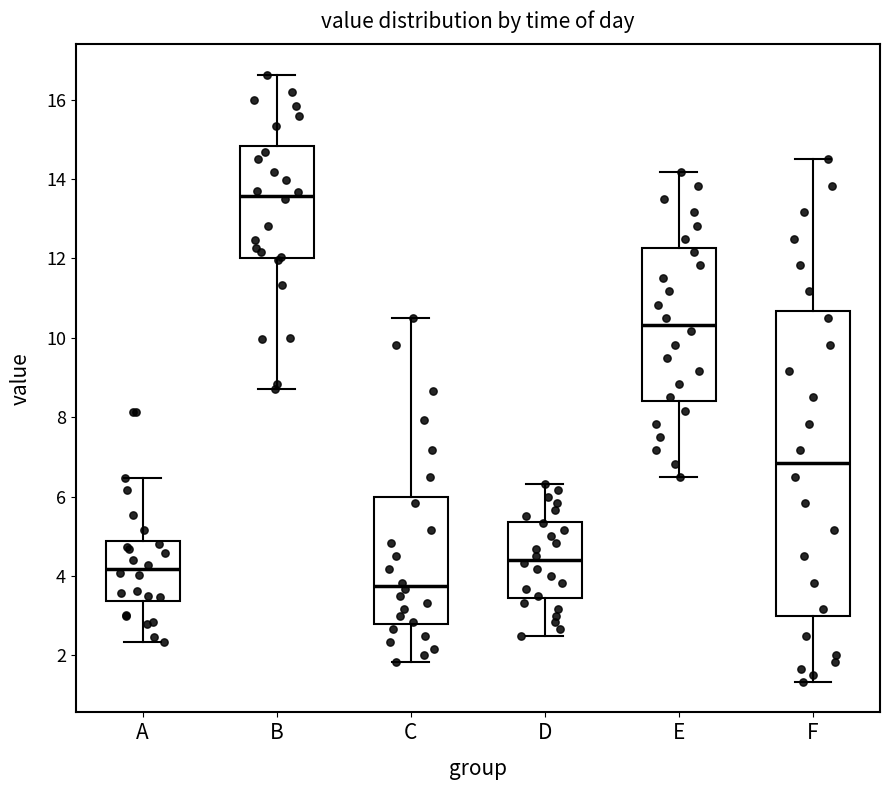

Reading left to right, transcribe this box plot: for each box, give where its median line is, the range the box spans, and where its two whiskers end, as read against the y-axis. The values are not printed on the chart, so give them approximately, as read against the axis.

A: median 4.2, box 3.4 to 4.8, whiskers 2.4 to 6.4
B: median 13.6, box 12.0 to 14.8, whiskers 8.8 to 16.6
C: median 3.8, box 2.8 to 6.0, whiskers 1.8 to 10.6
D: median 4.4, box 3.4 to 5.4, whiskers 2.6 to 6.4
E: median 10.4, box 8.4 to 12.2, whiskers 6.6 to 14.2
F: median 6.8, box 3.0 to 10.6, whiskers 1.4 to 14.6